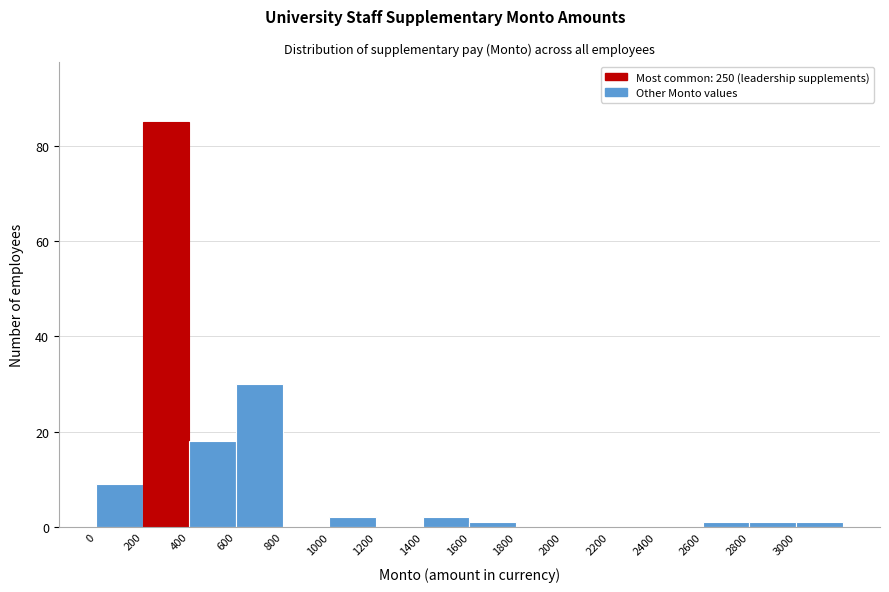

What is the height of the bar covering 400 to 600 on the x-axis? The values are not printed on the chart, so give them approximately, as read against the axis.

18